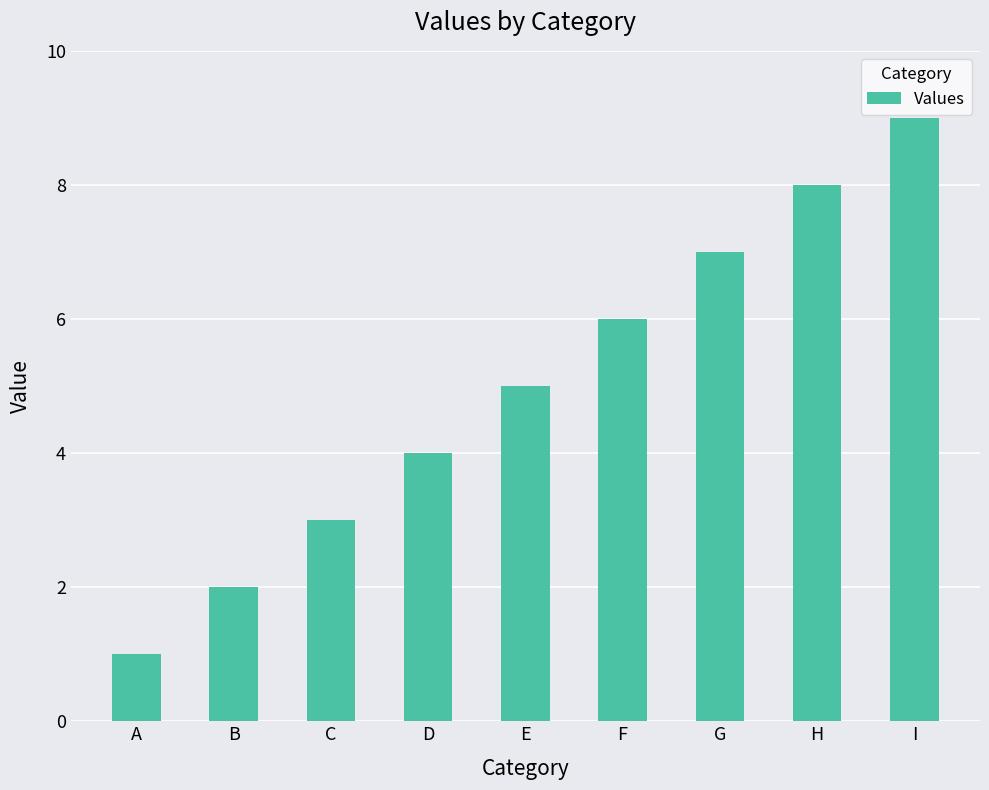

What is the change in value from G to I?

+2